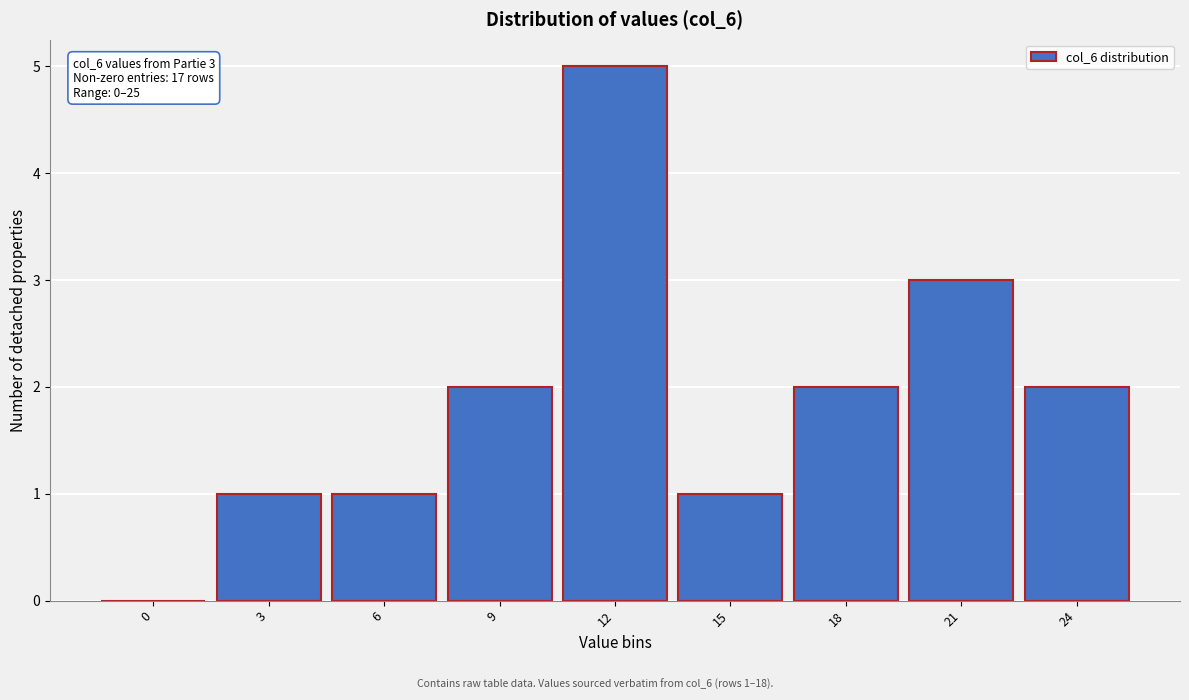

Reading right to left, extract all data points from this chart.

24=2	21=3	18=2	15=1	12=5	9=2	6=1	3=1	0=0